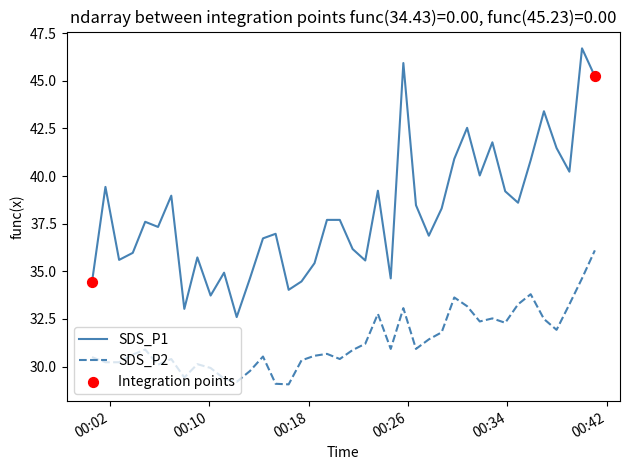

Which series has the largest total across all categories?

SDS_P1